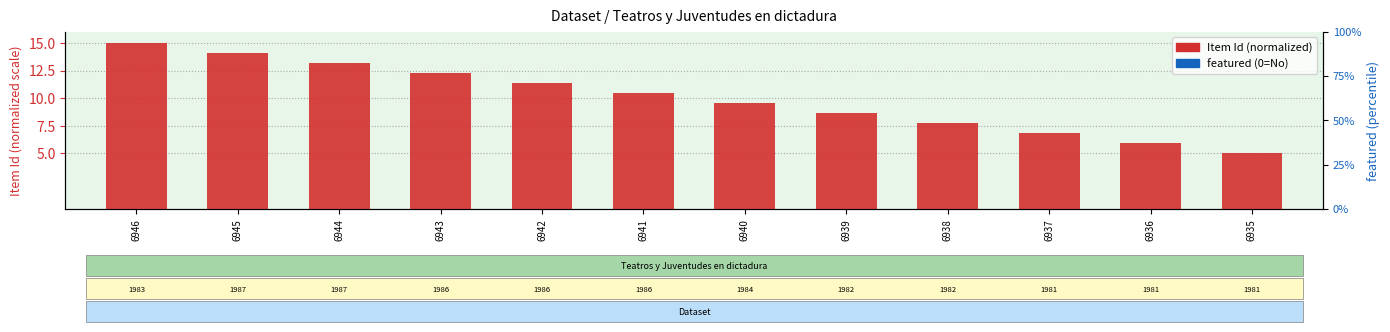

What are all the series names shown in the legend?

Item Id, featured